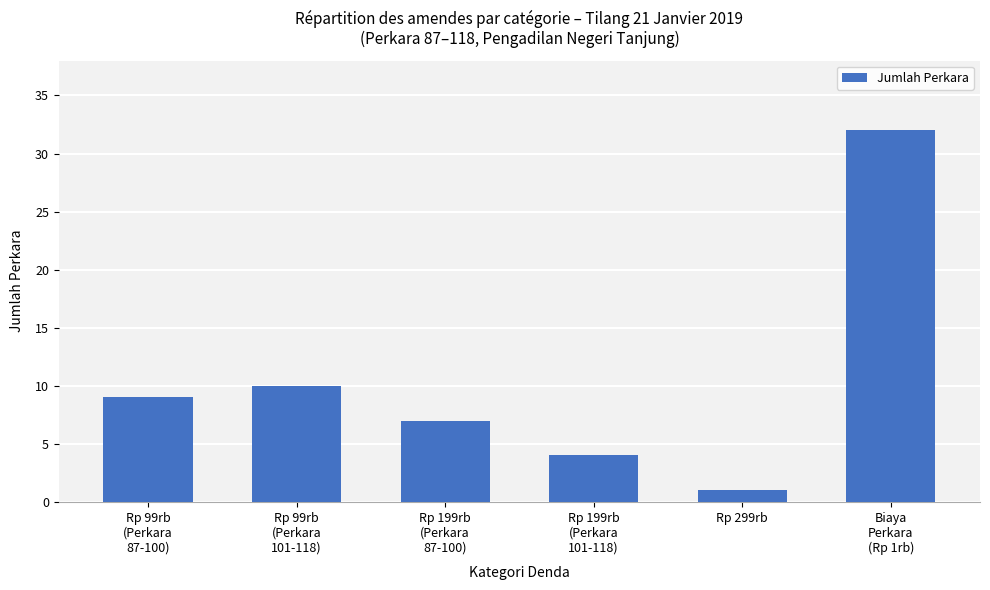

Approximately how many times larger is the value at Rp 299rb compared to Rp 99rb
(Perkara
101-118)?

0.1